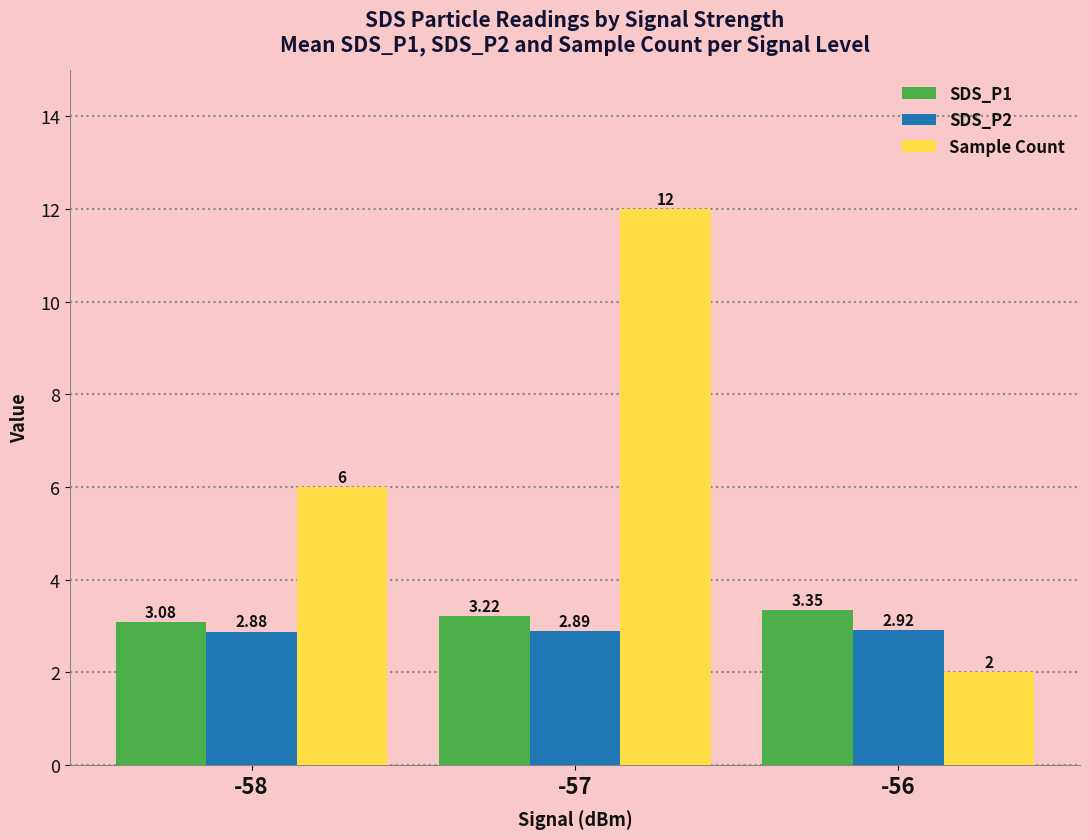

Count the number of categories in the chart.

3